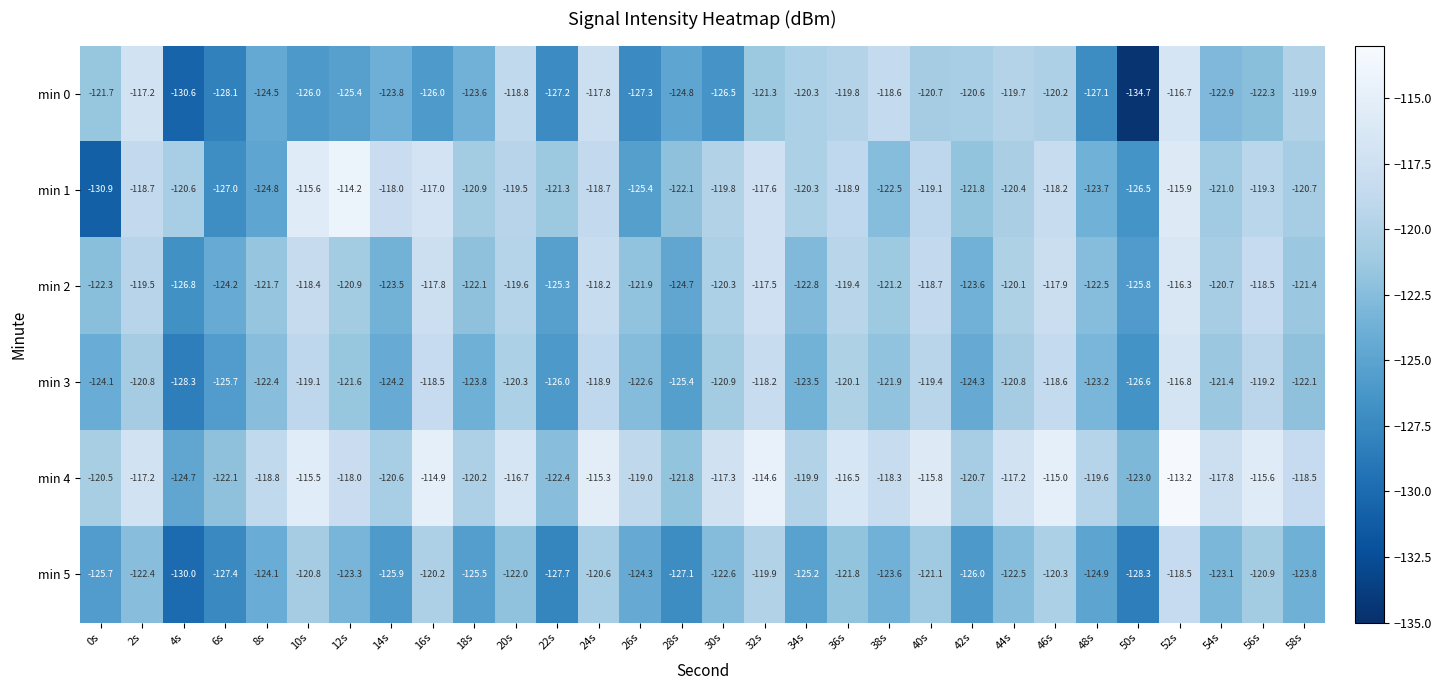

Is the value of min 1 at 14s greater than the value of min 0 at 28s?

Yes